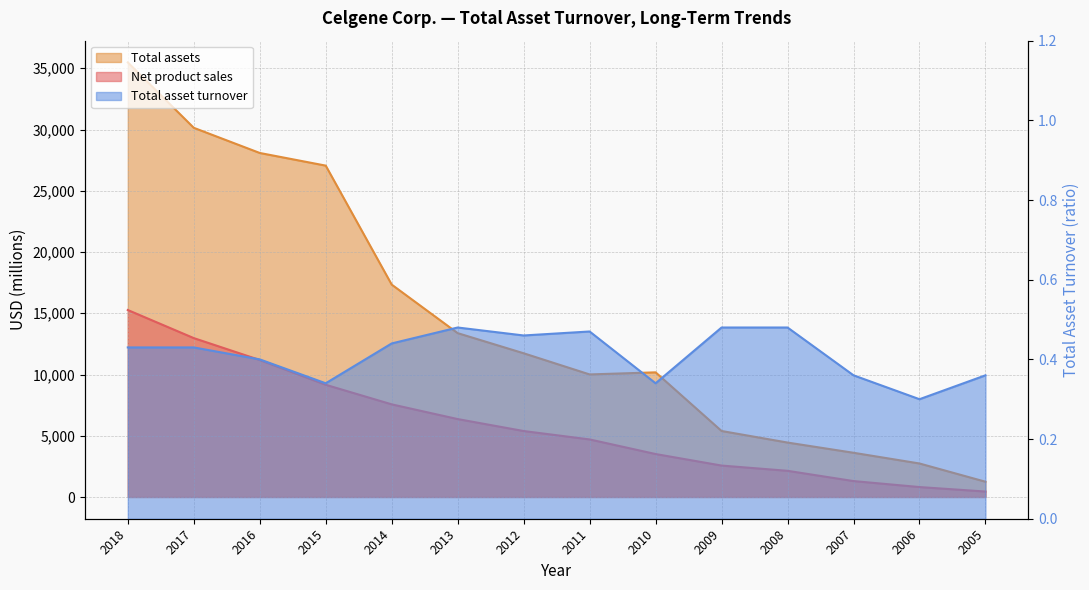

At which label is Total asset turnover closest to 0?

2006